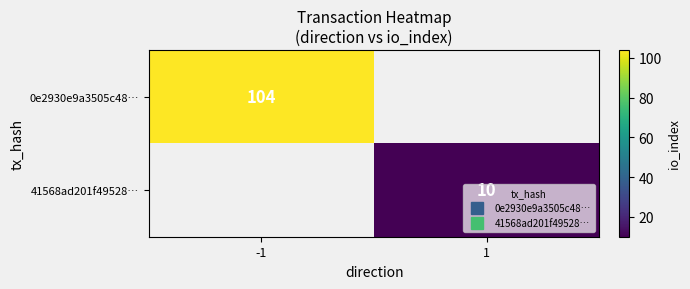

True or false: 0e2930e9a3505c48… has a value of 187.2 at -1.

False